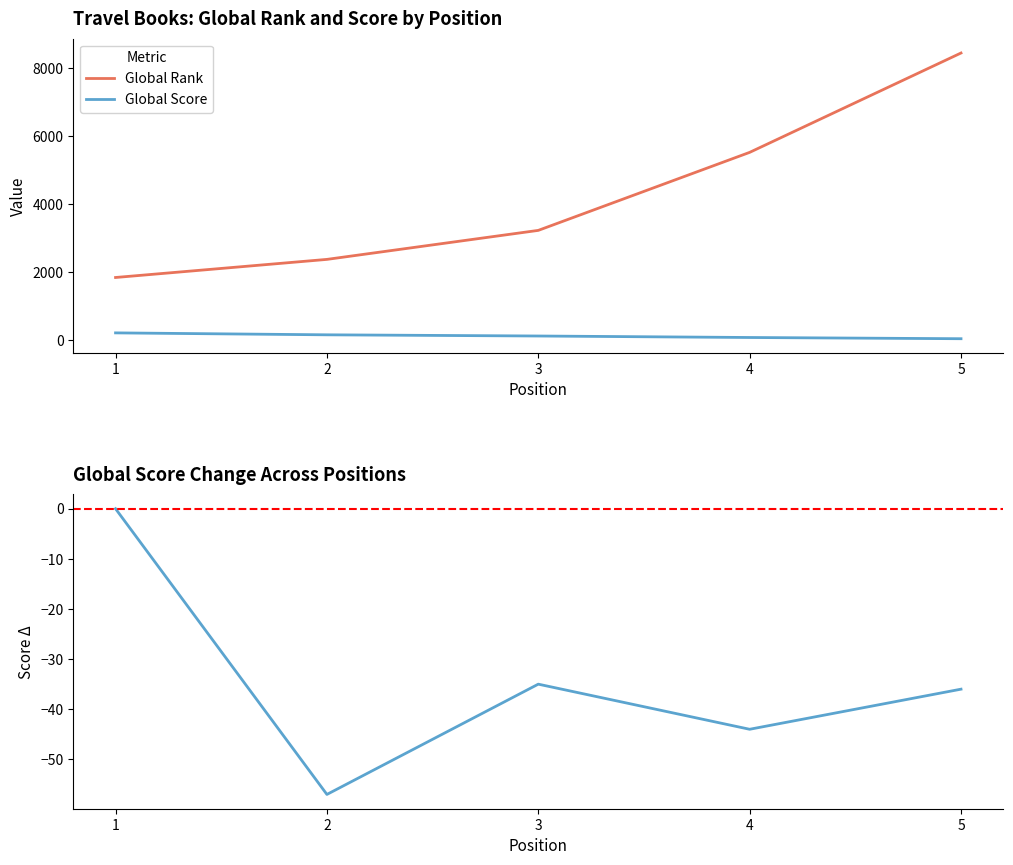

At which label does Global Rank reach its minimum?

1